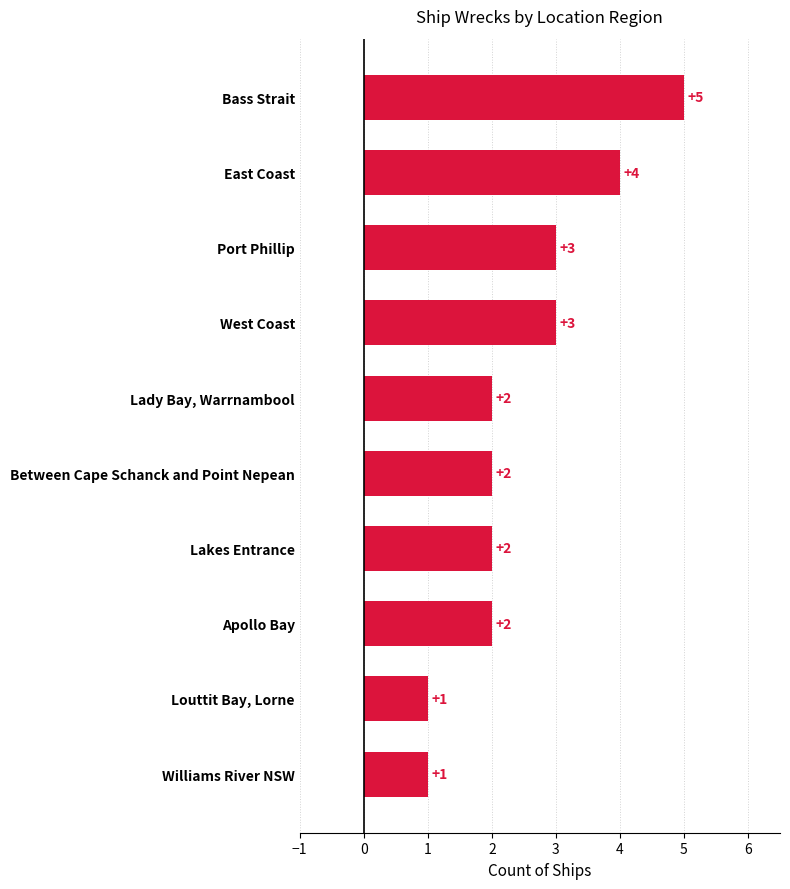

What is the greatest value displayed?

5